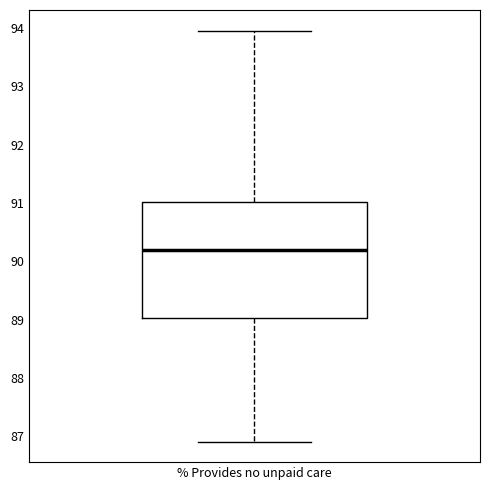

Transcribe this box plot: give where the median line is, the range the box spans, and where the two whiskers end, as read against the y-axis. The values are not printed on the chart, so give them approximately, as read against the axis.

median 90.2, box 89.0 to 91.0, whiskers 86.9 to 94.0